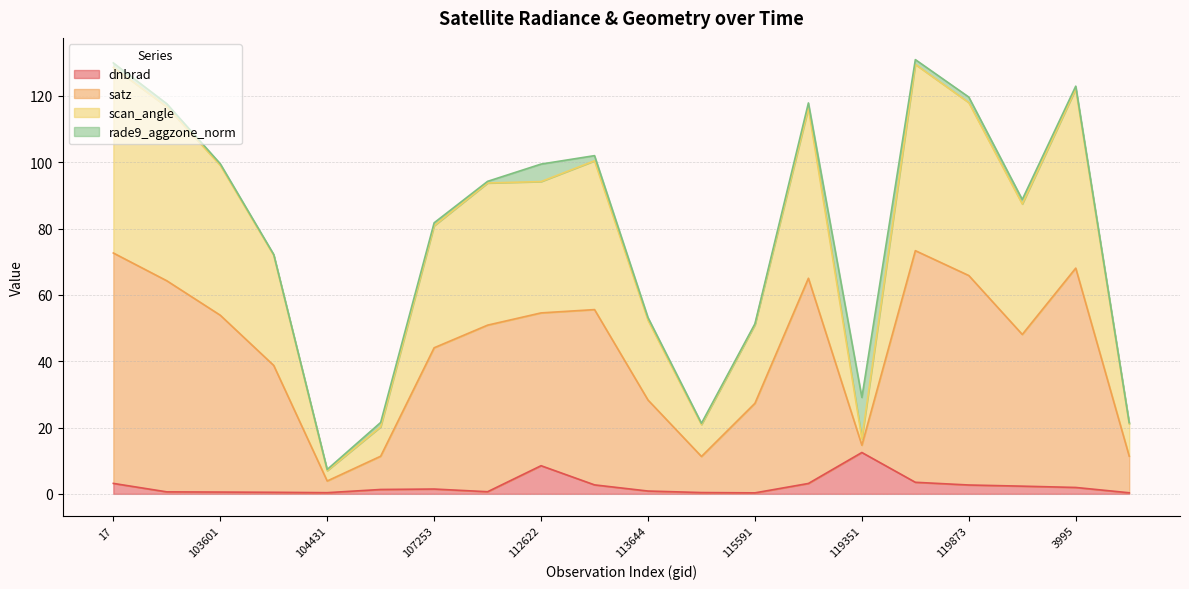

True or false: dnbrad and scan_angle intersect in this chart.

False